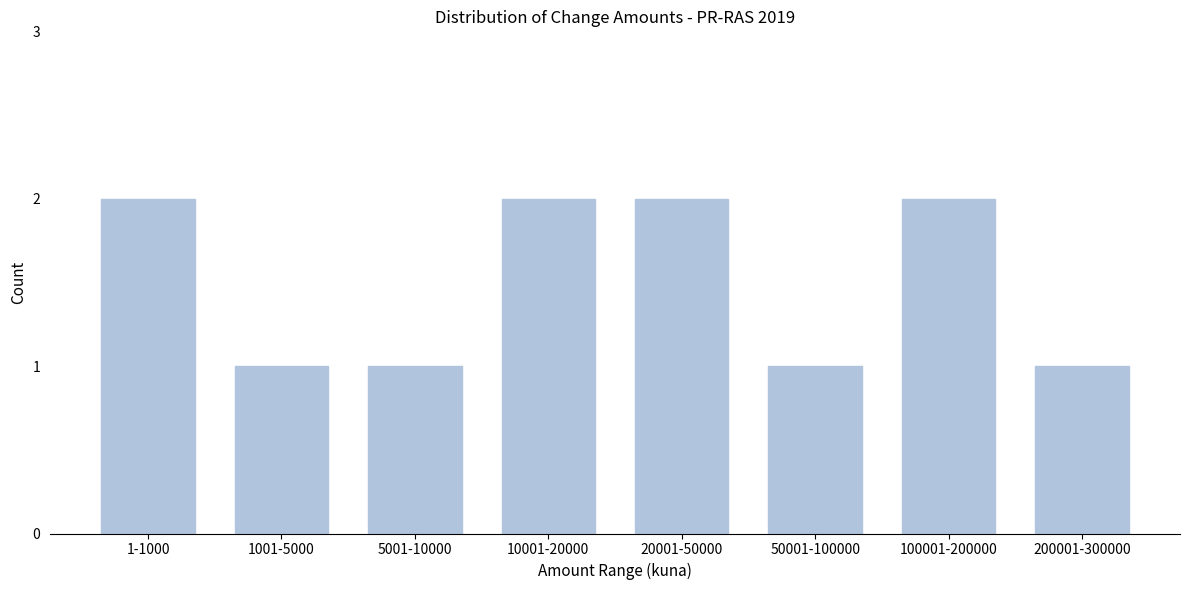

Reading right to left, transcribe all the data shown in this chart.

1	2	1	2	2	1	1	2